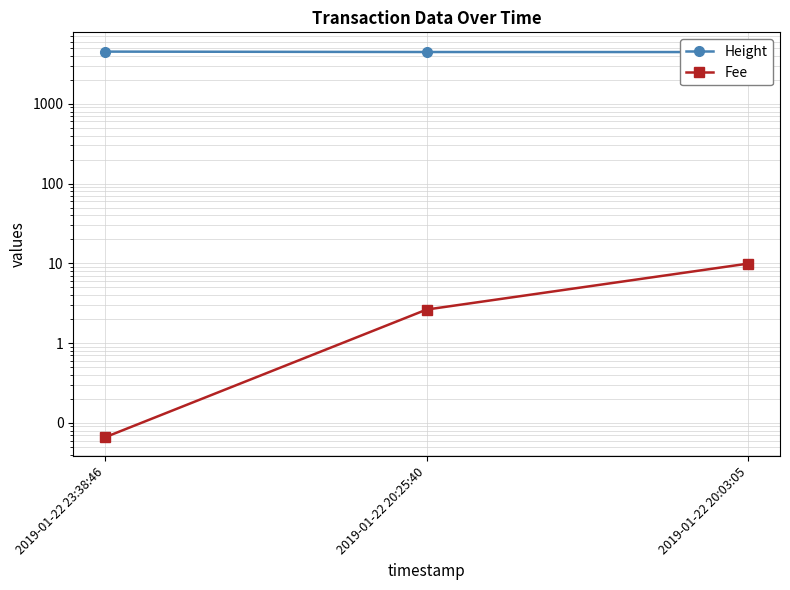

Is the value of Fee at 2019-01-22 20:25:40 greater than the value of Height at 2019-01-22 20:25:40?

No